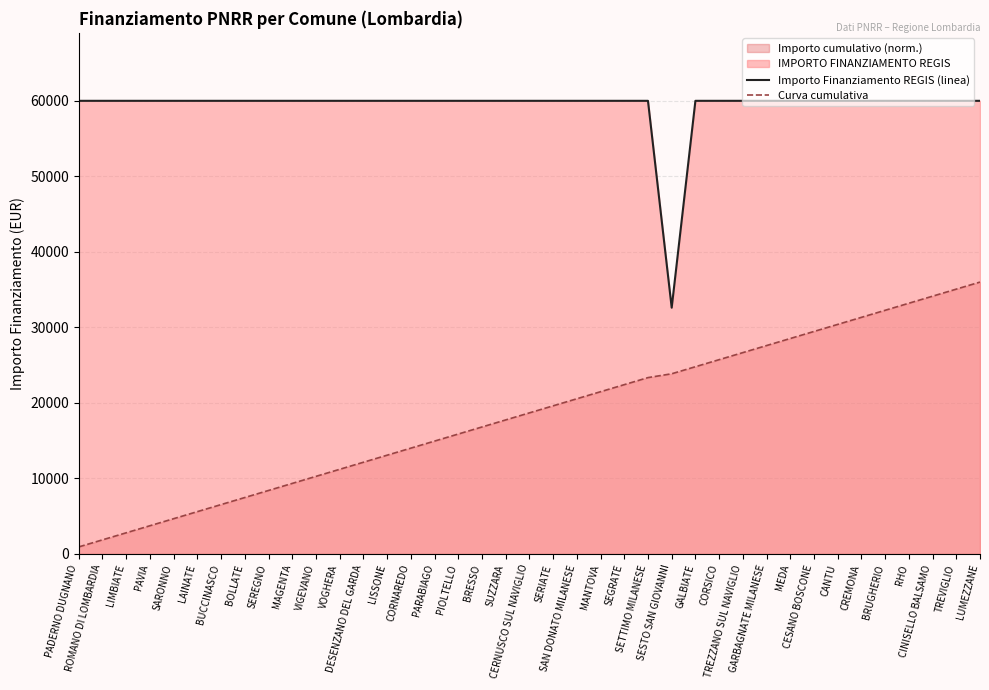

Rank the series by their maximum value, from lowest to highest.

Curva cumulativa, Importo Finanziamento REGIS (linea)